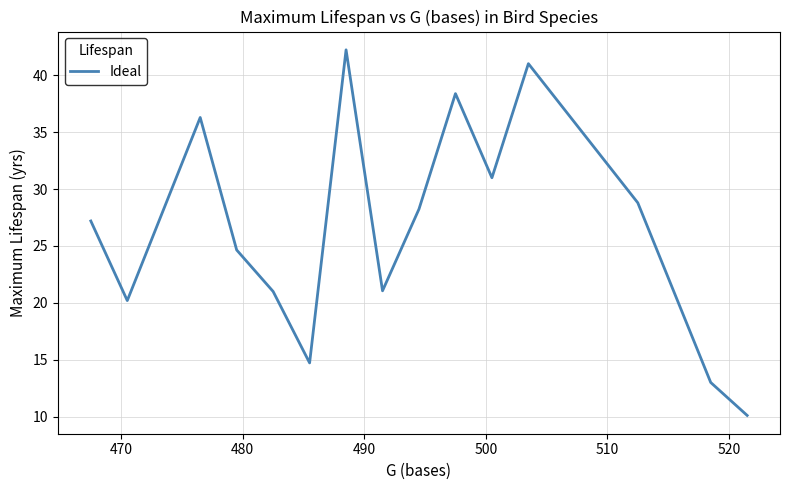

What is the smallest value displayed?

10.1